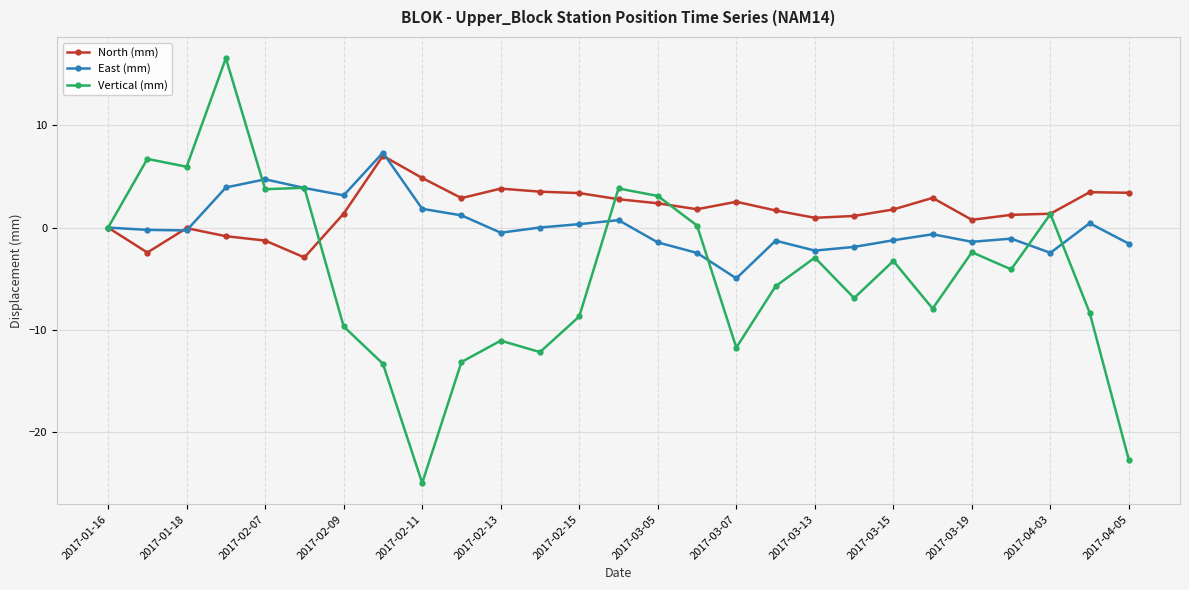

What is the lowest value of the East (mm) series?

-5.0